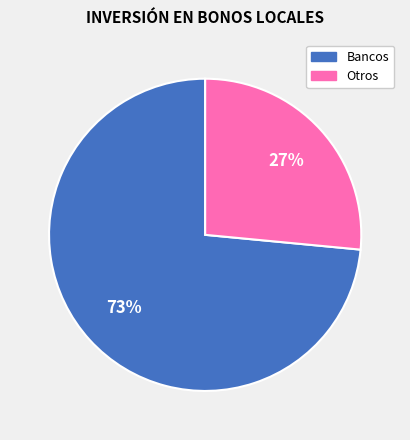

To the nearest percent, what is the average slice percentage?

50%